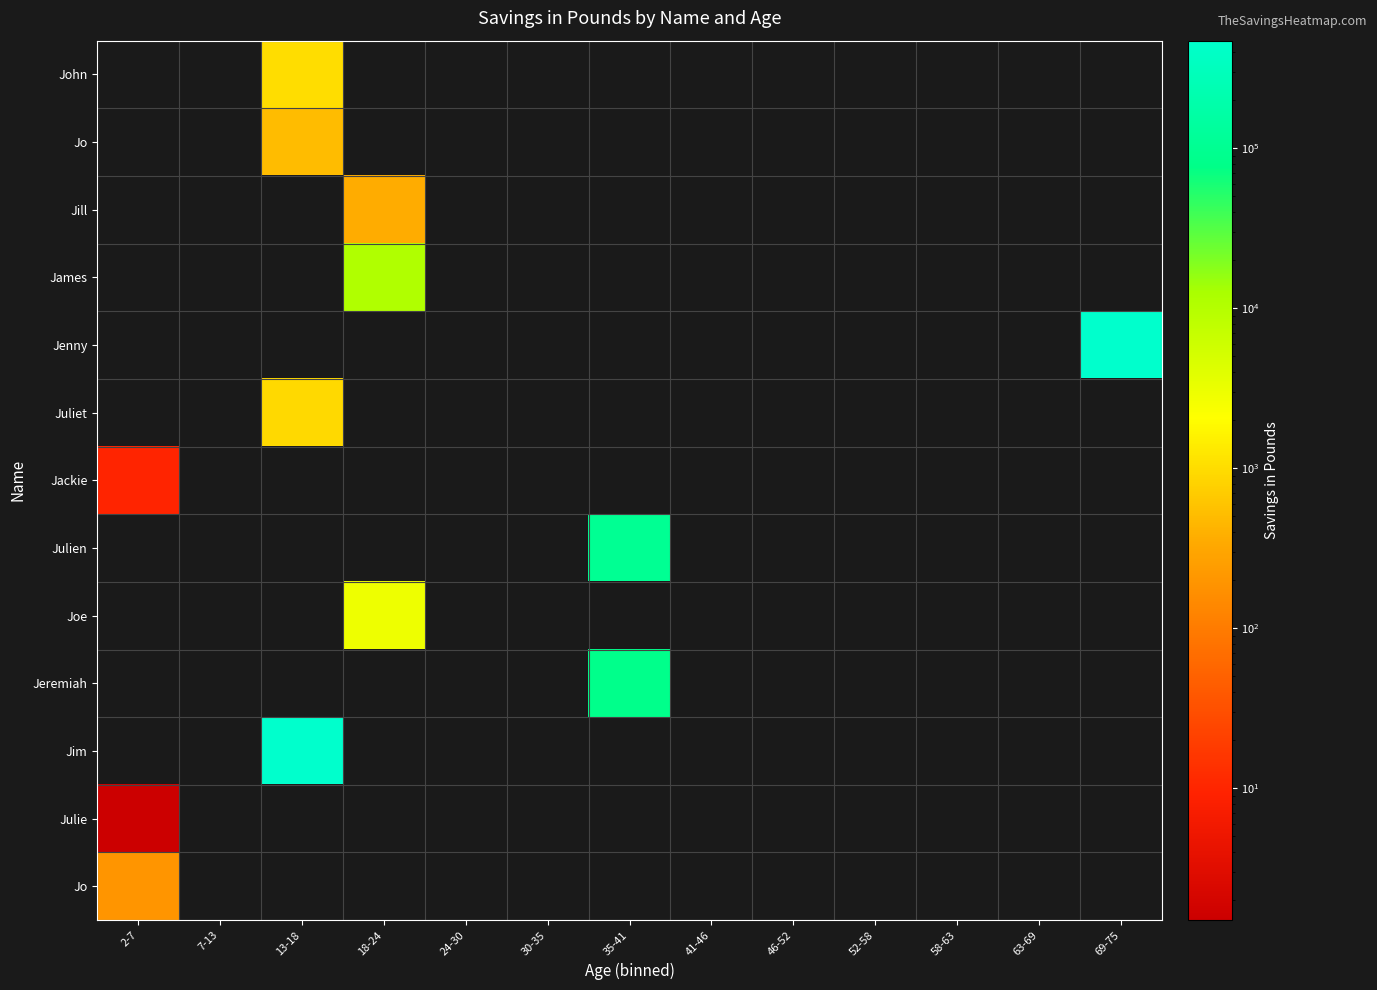

How many series are shown in this chart?

13